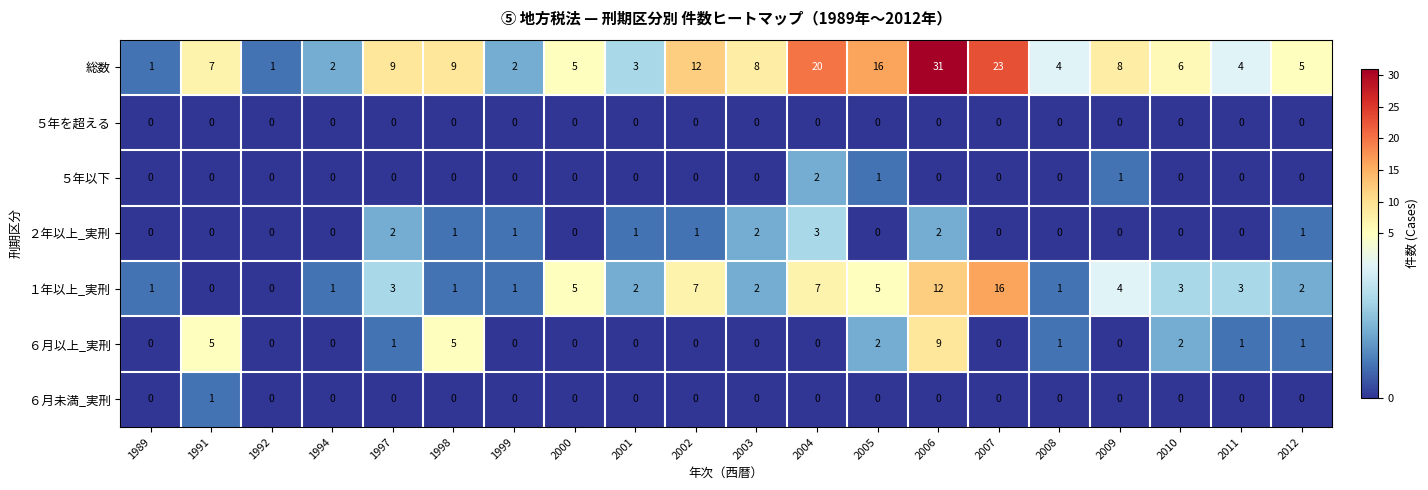

How many series are shown in this chart?

7